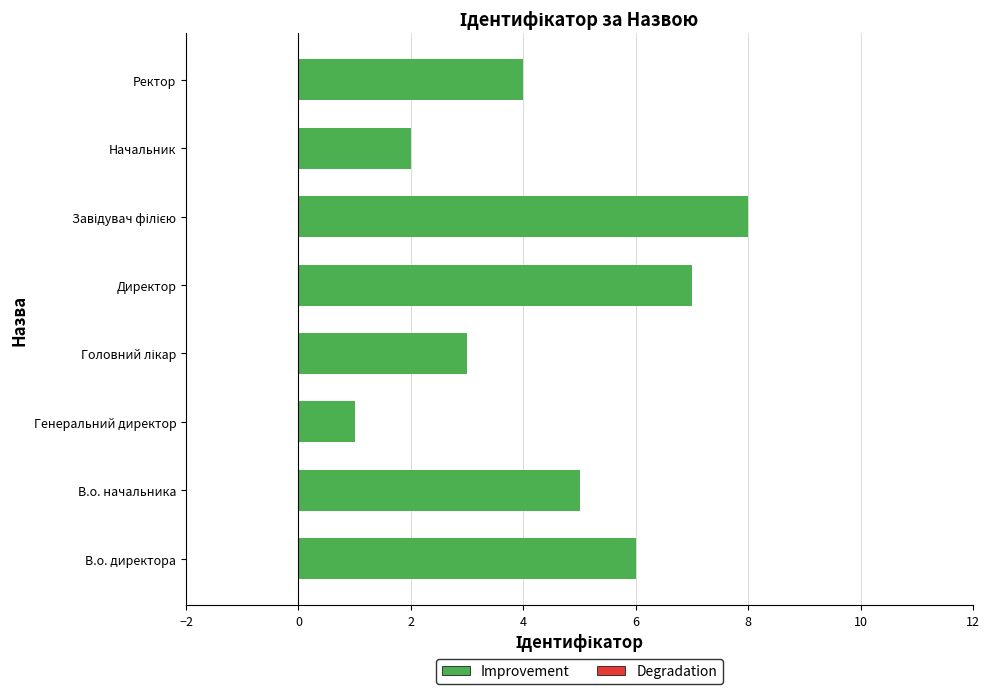

Which has a higher value, Ректор or Начальник?

Ректор